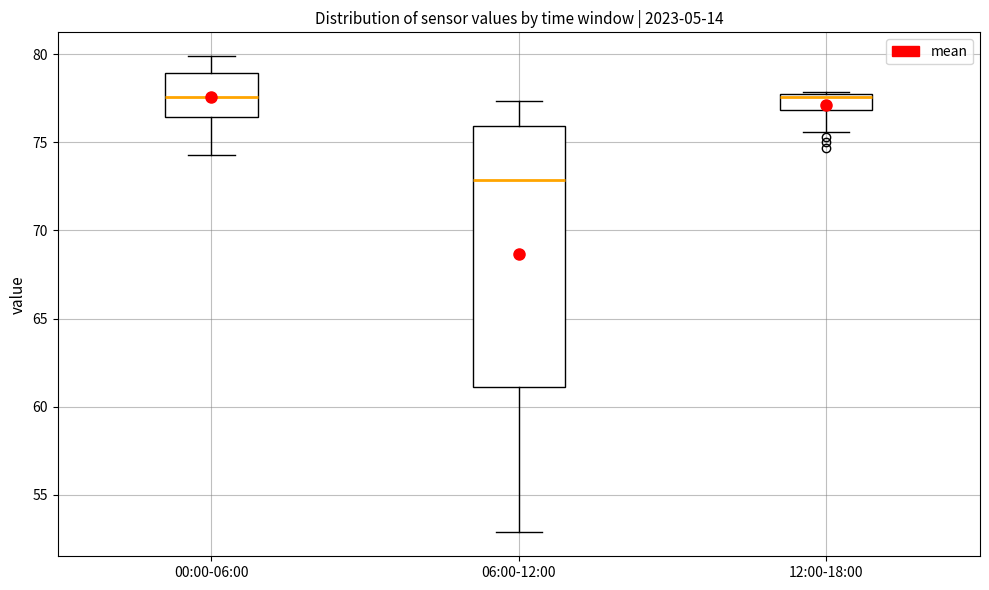

Where is the upper edge of the box for 00:00-06:00 on the y-axis? The values are not printed on the chart, so give them approximately, as read against the axis.

79.0